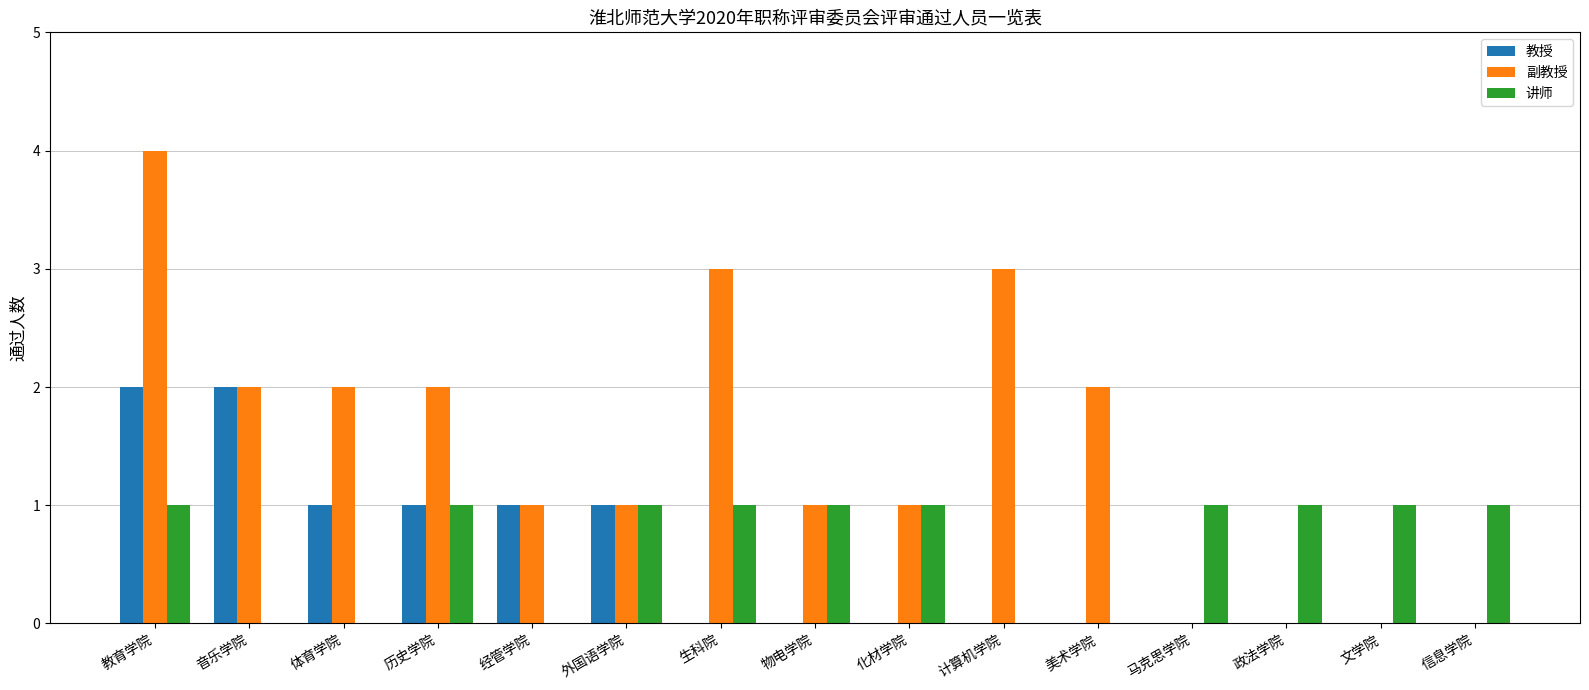

At which category is the sum across all series the highest?

教育学院